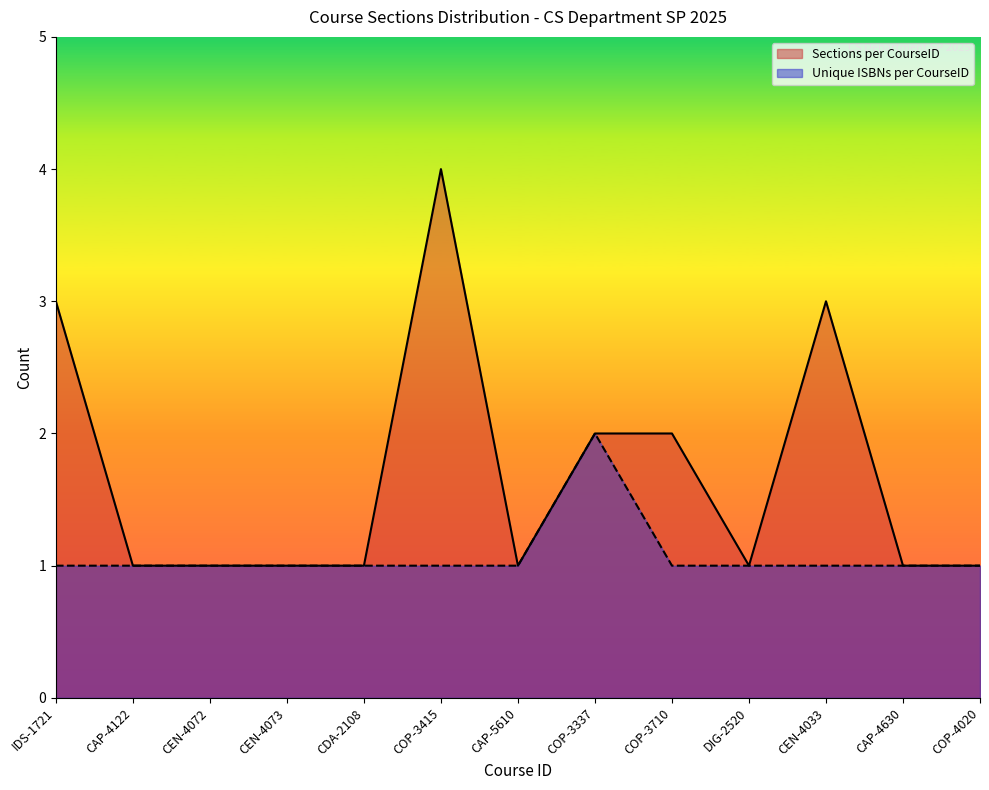

Which label corresponds to the largest value in the chart?

COP-3415